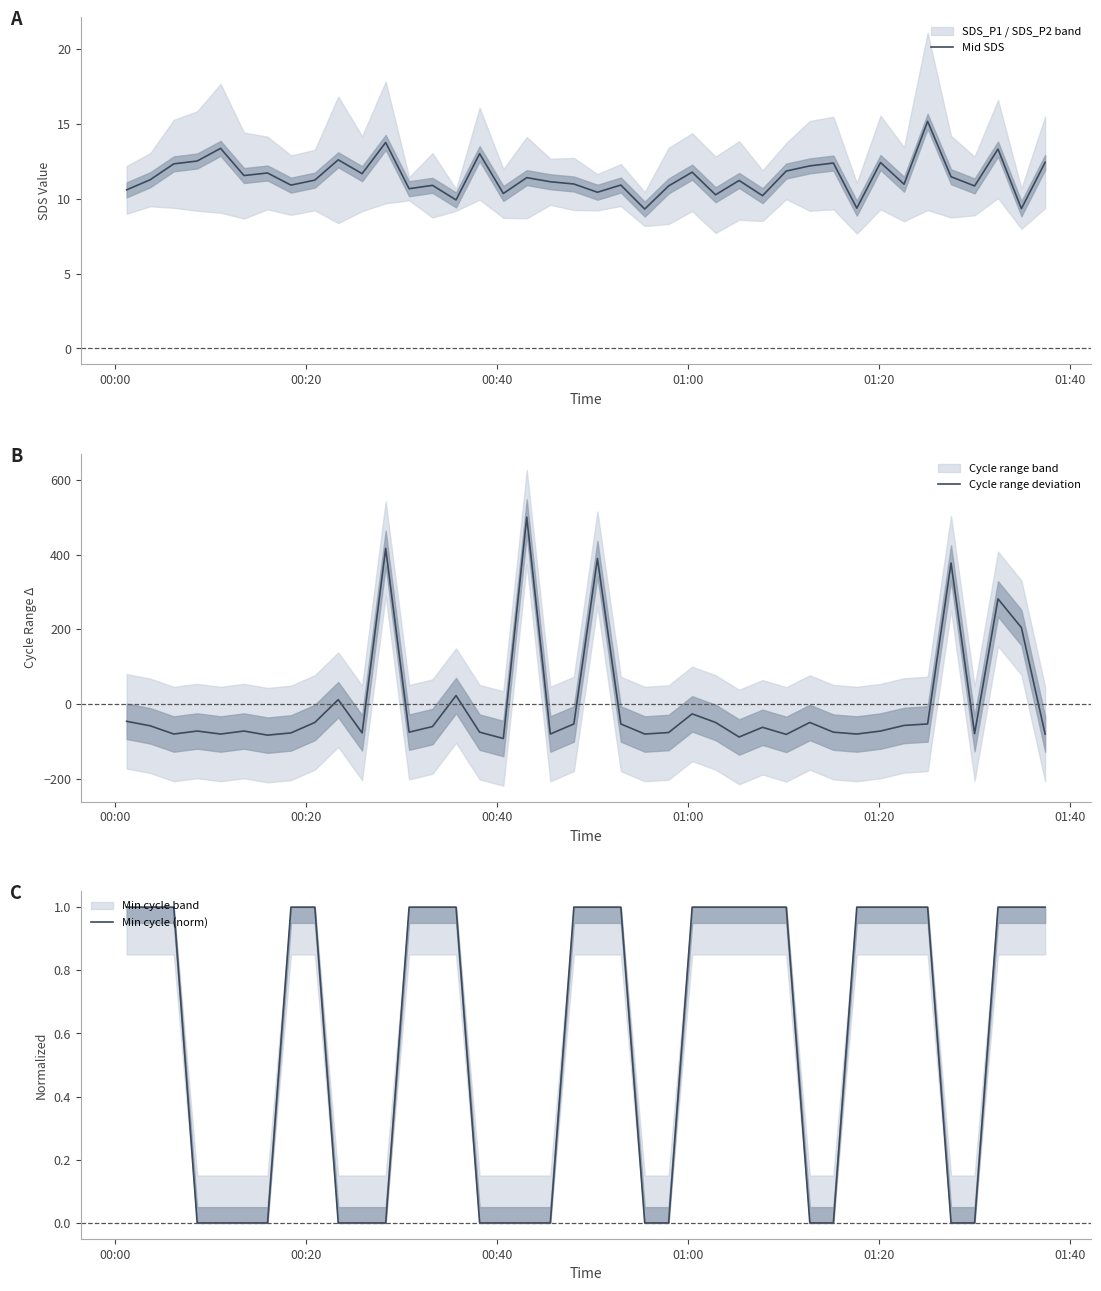

In Mid SDS, how many points are higher than both neighbors (excluding endpoints)?

14